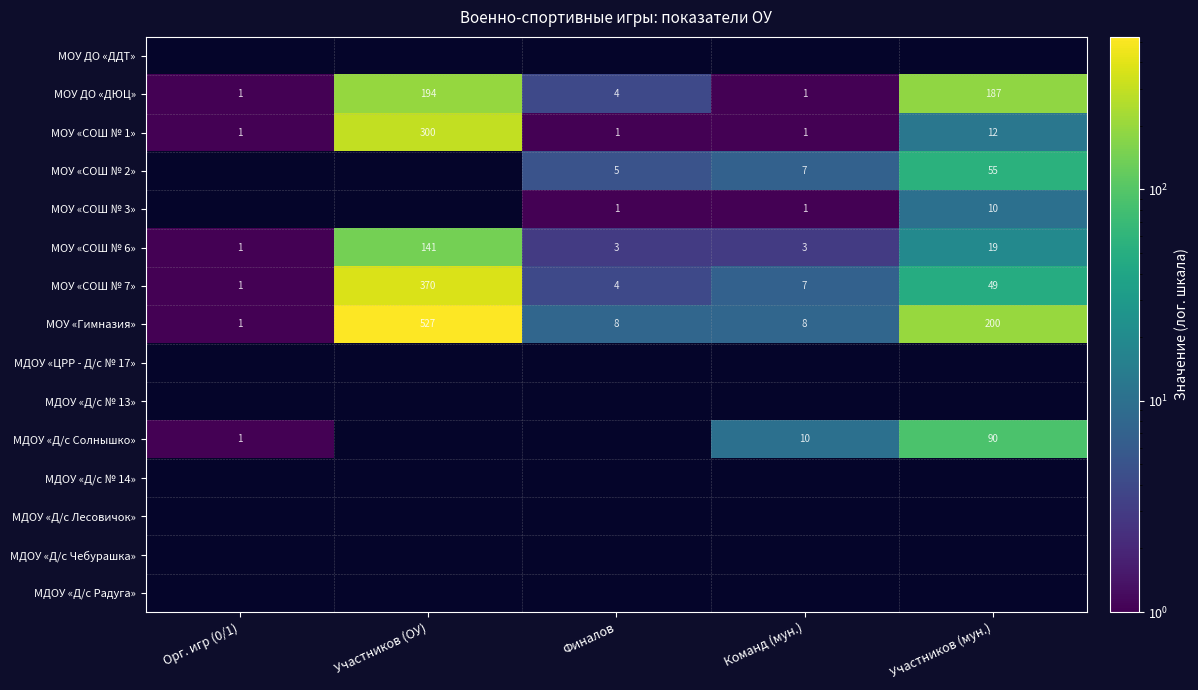

At which category does the chart reach its minimum across all series?

Орг. игр (0/1)